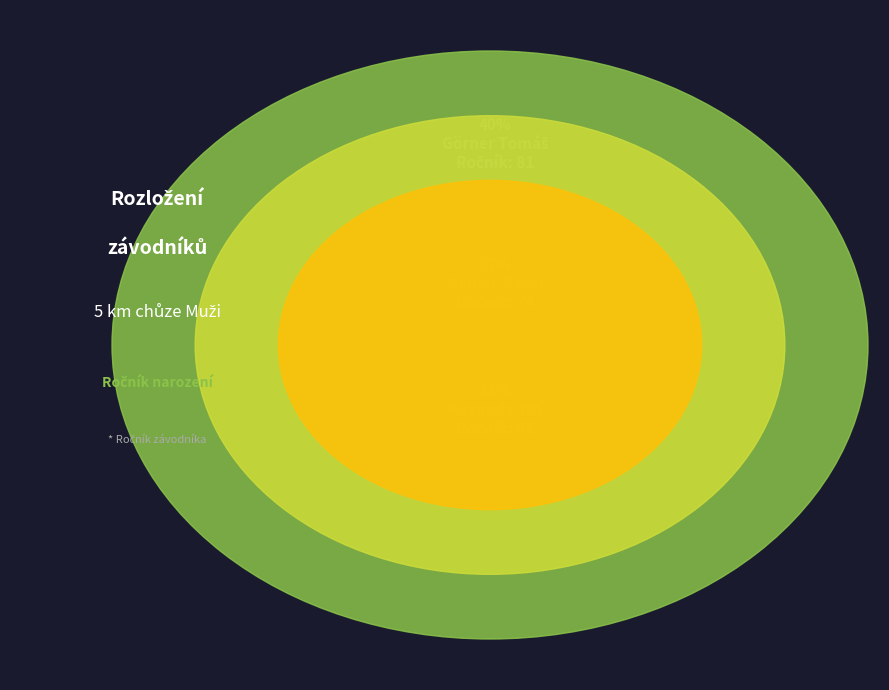

Which slice is the largest?

Görner Tomáš